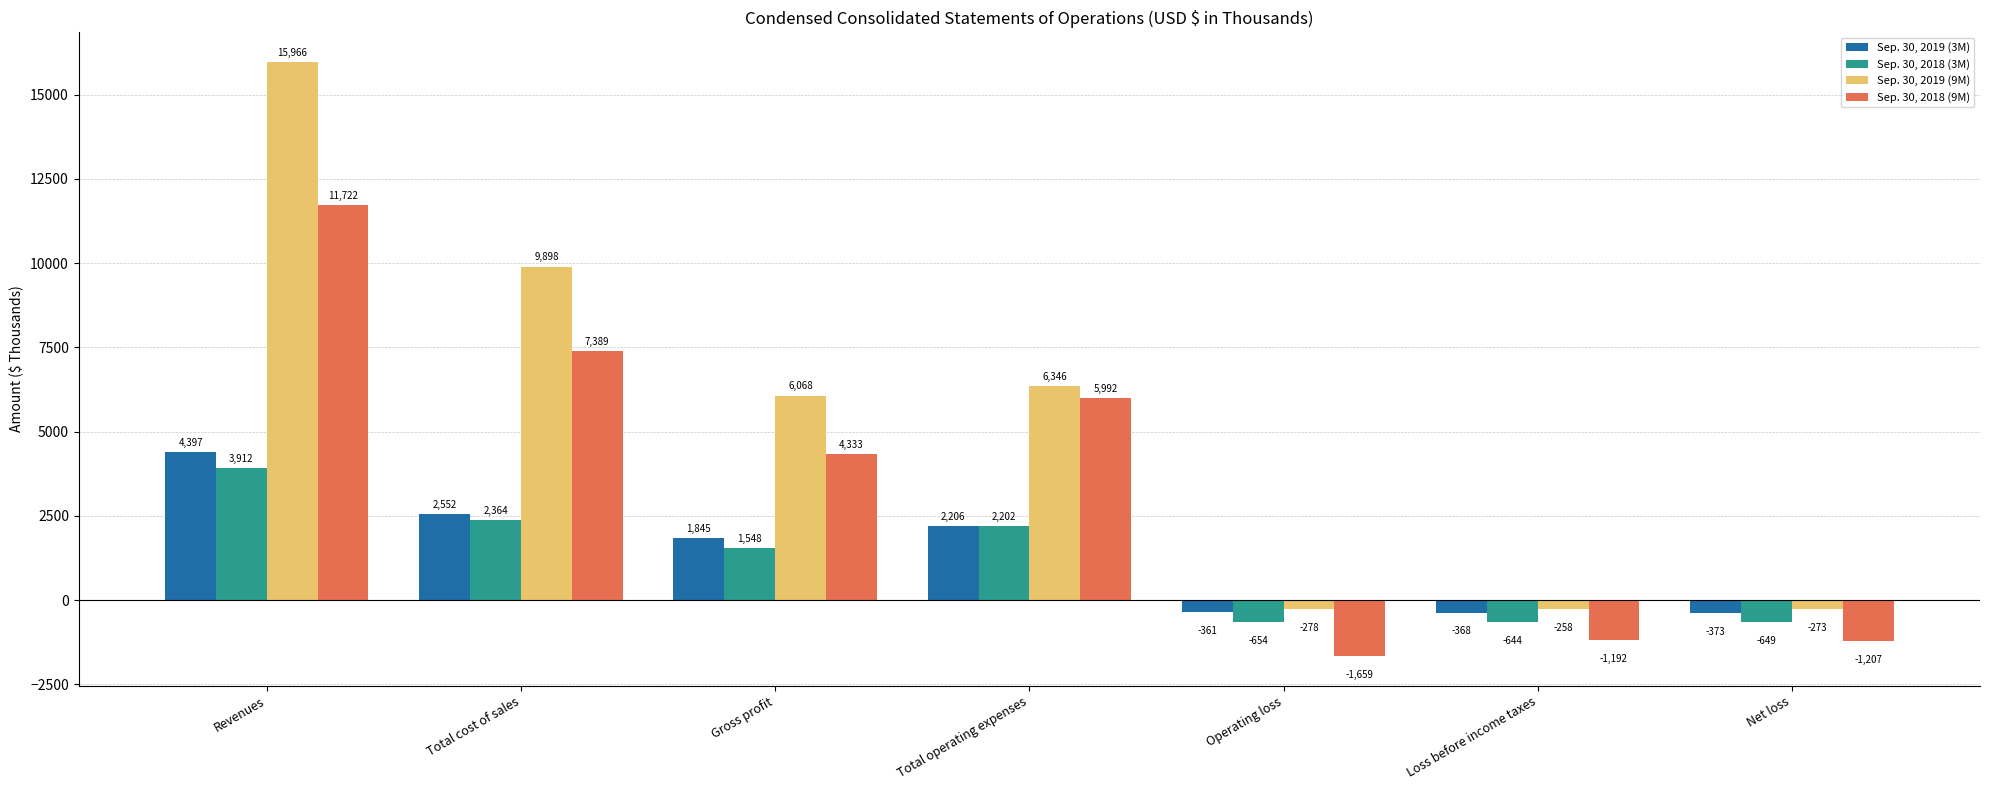

At which category is the sum across all series the highest?

Revenues